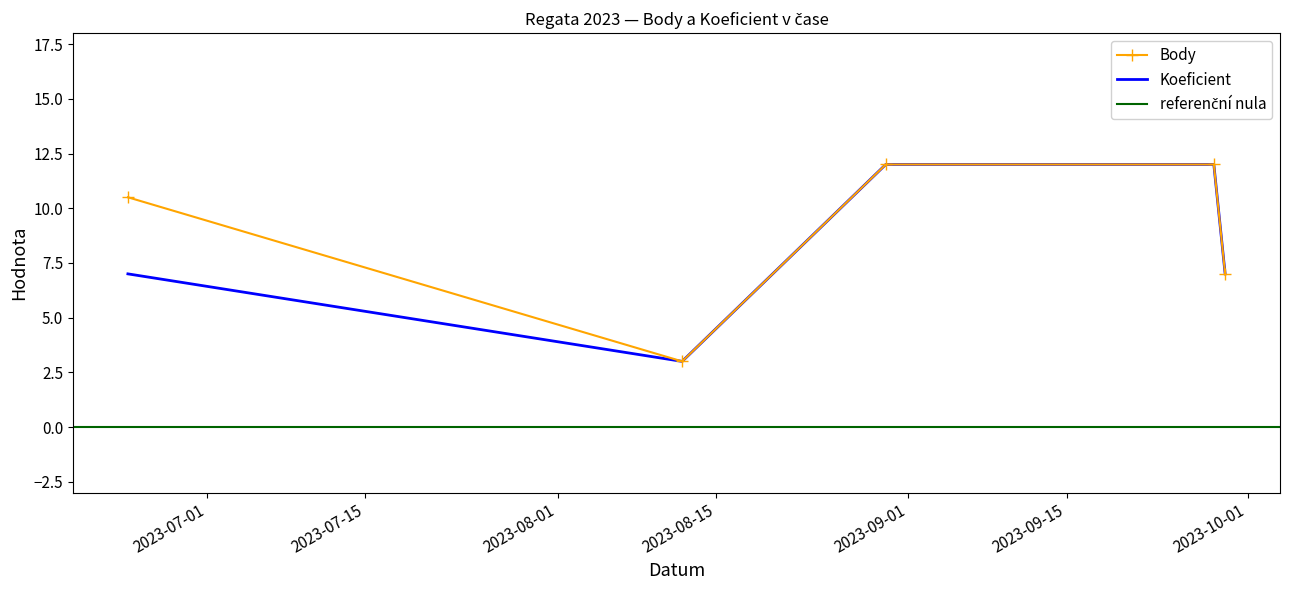

Does the chart have visible grid lines?

No